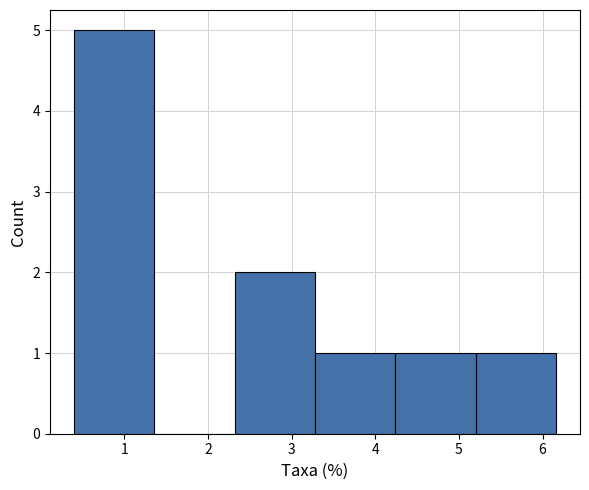

Reading left to right, transcribe this chart: for each bar, give the range it covers on the x-axis and its height. Neither the bar edges nor the heights are printed on the chart, so give them approximately, as read against the axes.

0.40 to 1.36: 5
1.36 to 2.32: 0
2.32 to 3.28: 2
3.28 to 4.24: 1
4.24 to 5.20: 1
5.20 to 6.16: 1